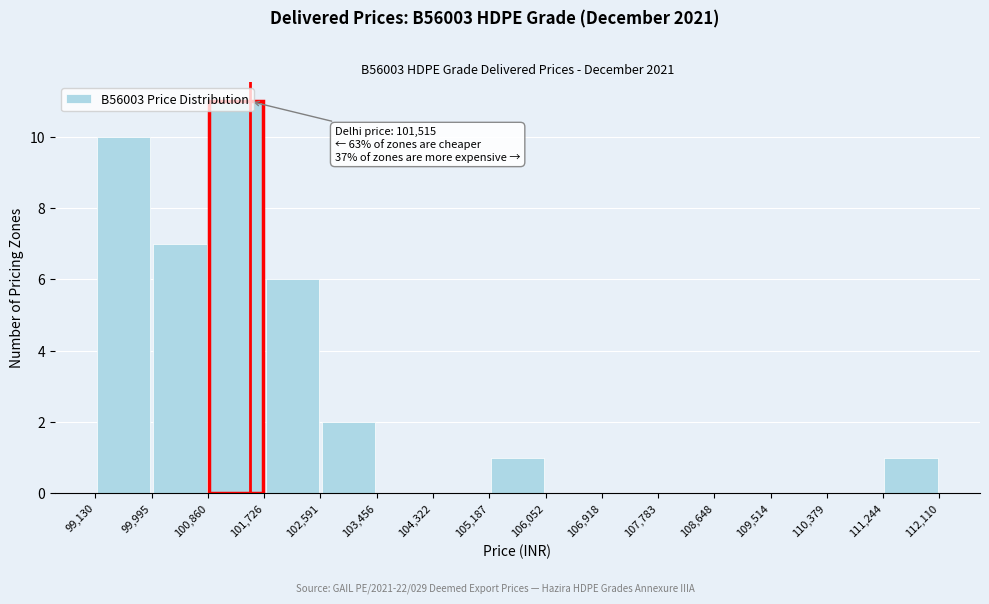

Over which range of the x-axis is the bar tallest?

100,860 to 101,726